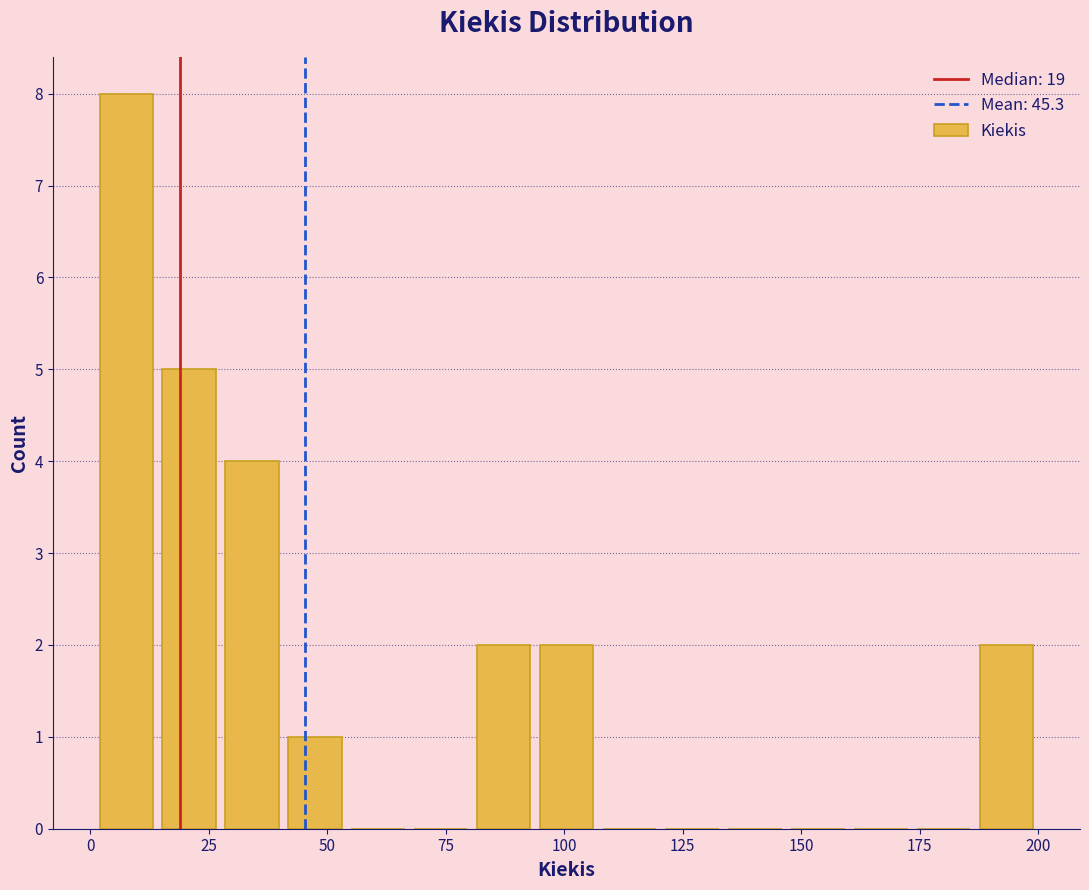

Read against the x-axis, roughly where is the centre of the tallest bar?

10